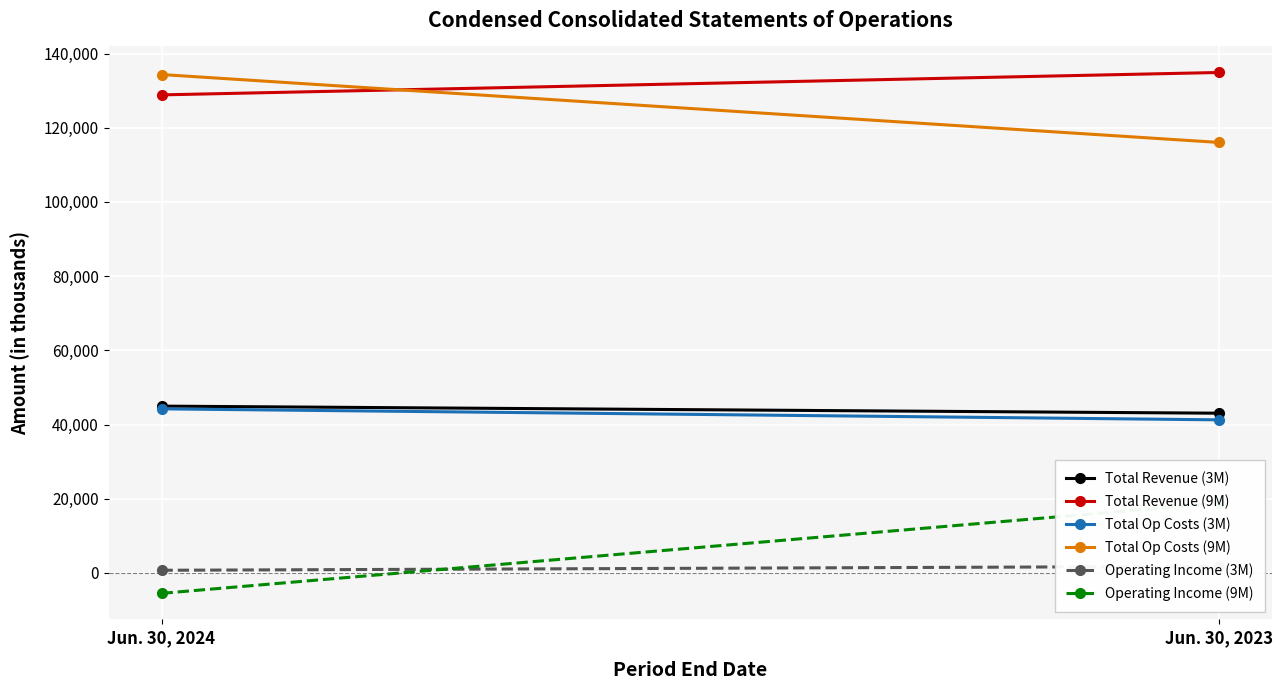

How many distinct data groups are displayed?

6